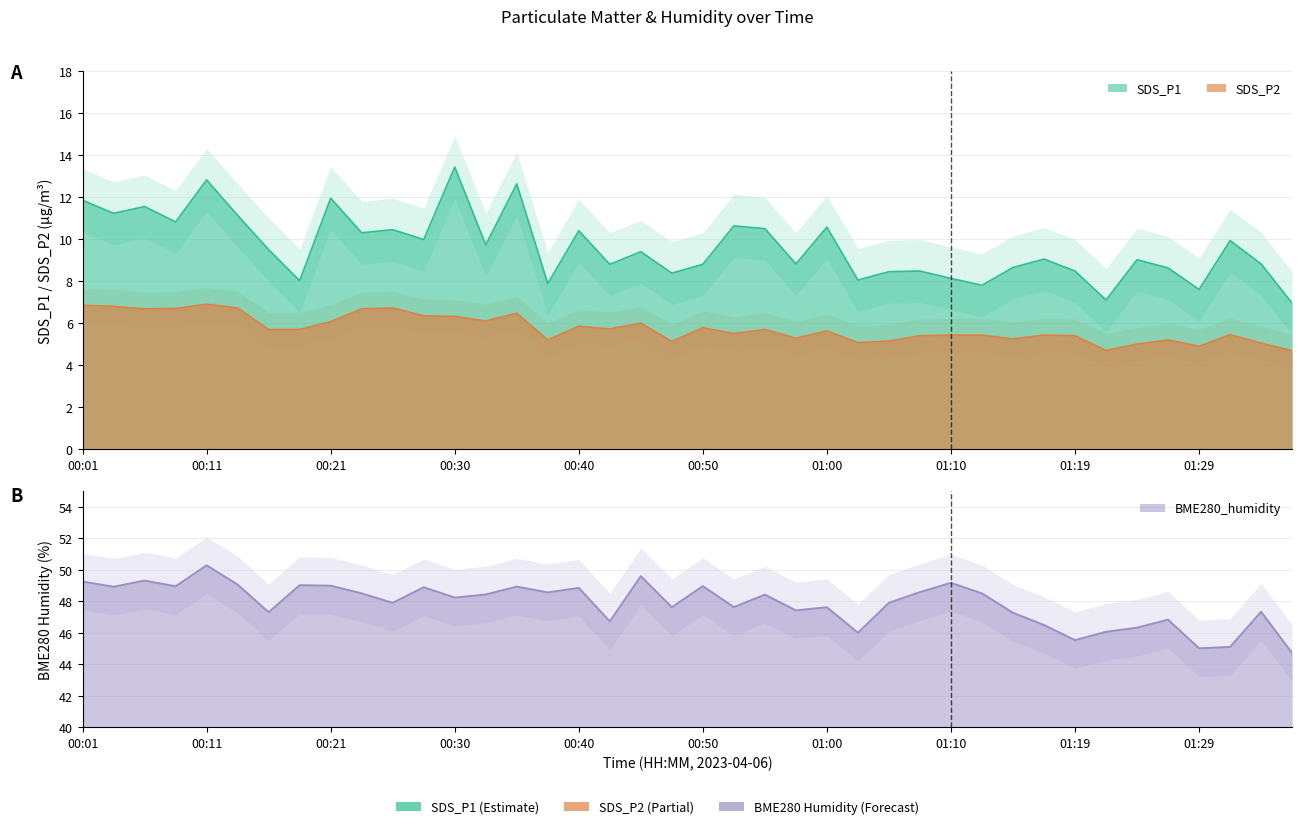

What is the average value of the SDS_P1 series?

9.6